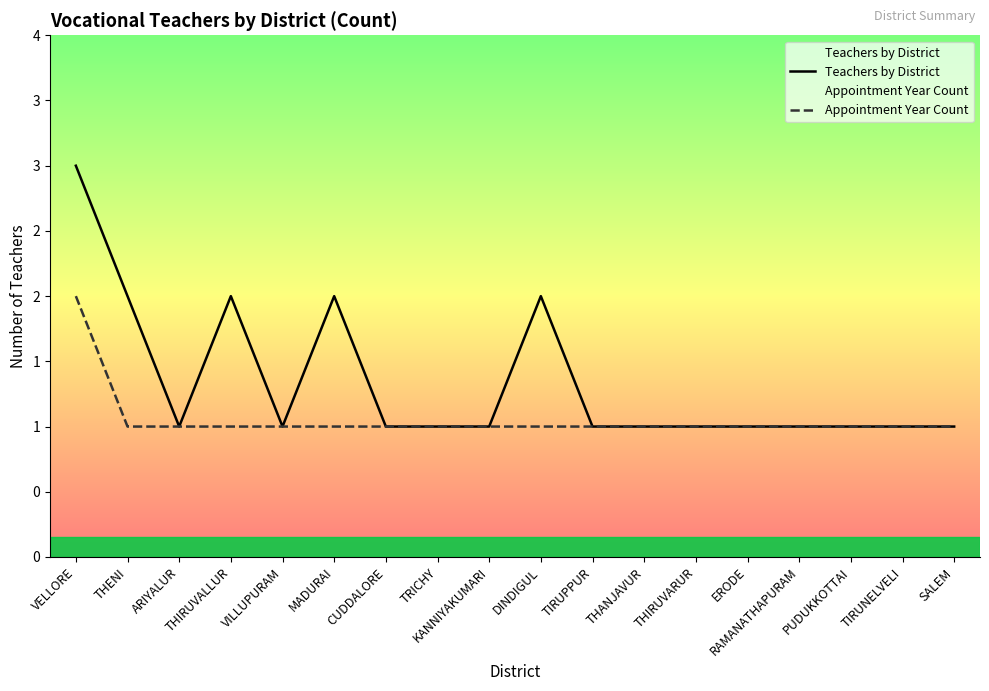

Rank the series at THIRUVALLUR from highest to lowest value.

Teachers by District, Appointment Year Count